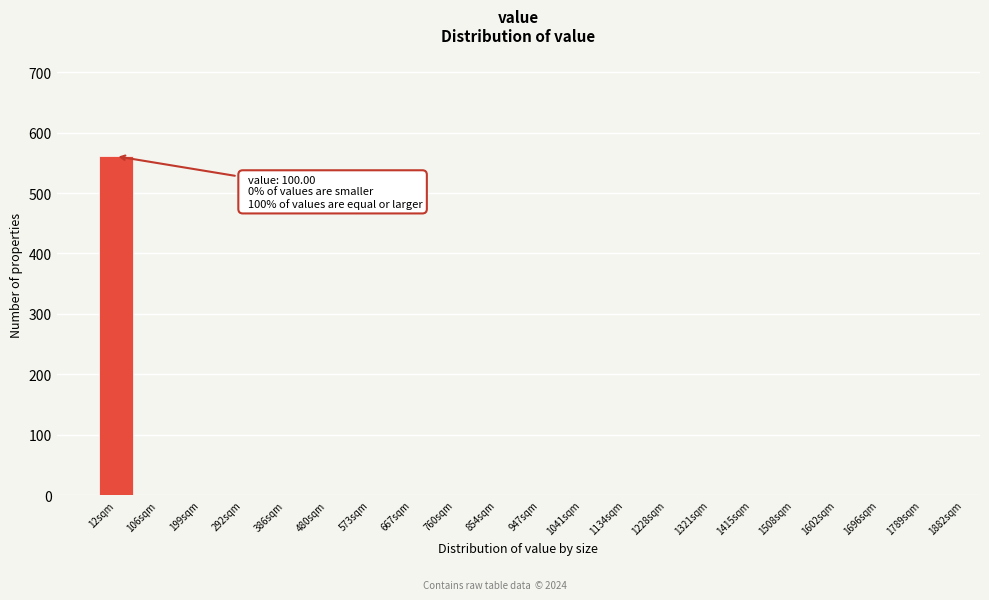

Reading left to right, extract all data points from this chart.

12sqm=561	106sqm=0	199sqm=0	292sqm=0	386sqm=0	480sqm=0	573sqm=0	667sqm=0	760sqm=0	854sqm=0	947sqm=0	1041sqm=0	1134sqm=0	1228sqm=0	1321sqm=0	1415sqm=0	1508sqm=0	1602sqm=0	1696sqm=0	1789sqm=0